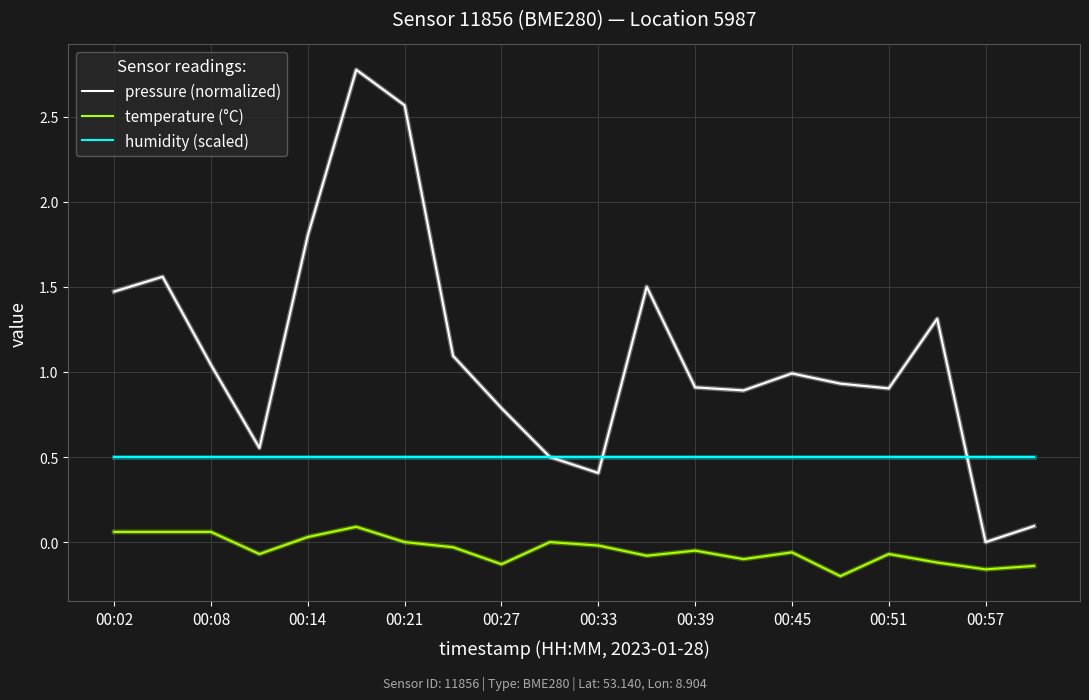

Which series has the largest range (max minus min)?

pressure (normalized)